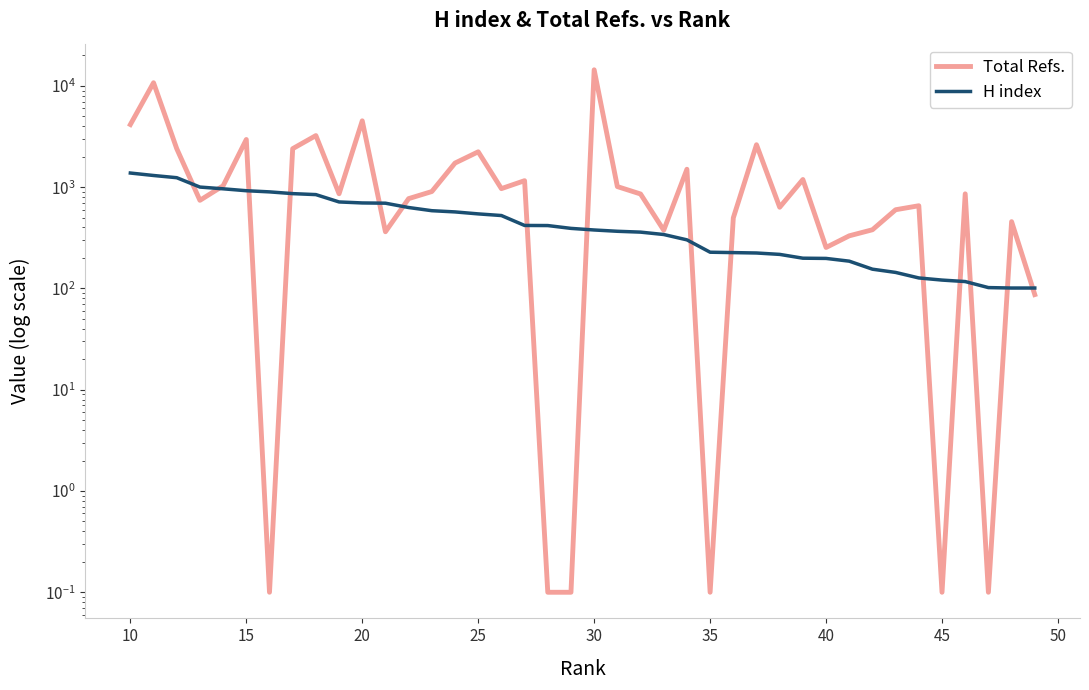

How many data points in Total Refs. are above 860?

19